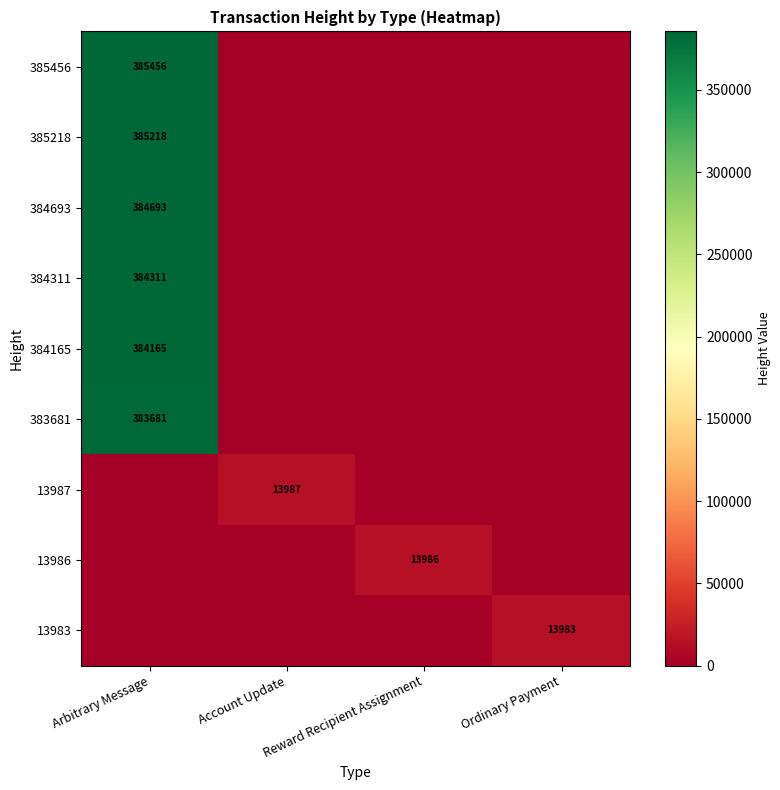

Is it true that 384693 equals 384693 at Arbitrary Message?

True